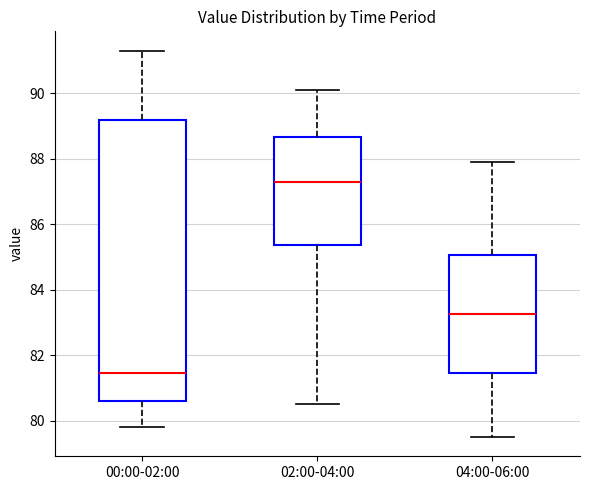

Which box's median line is the highest?

02:00-04:00